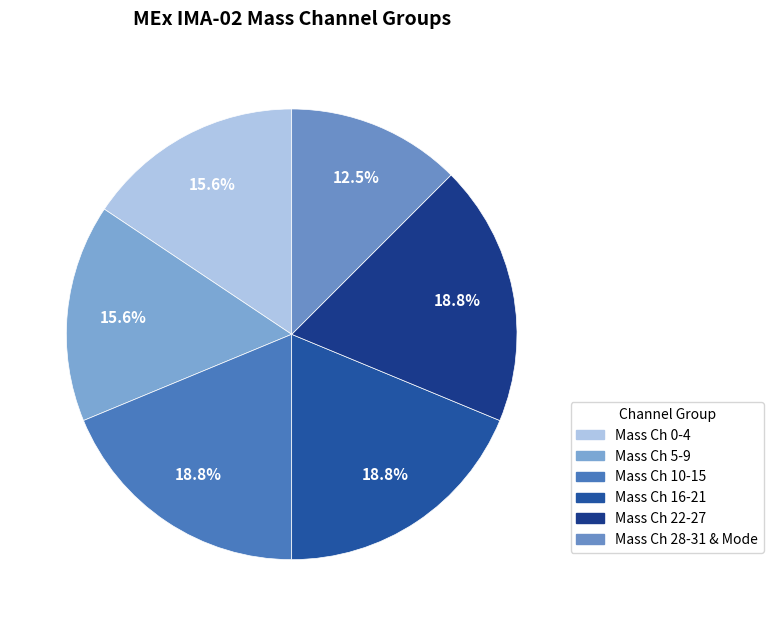

To the nearest percent, what is the average slice percentage?

17%